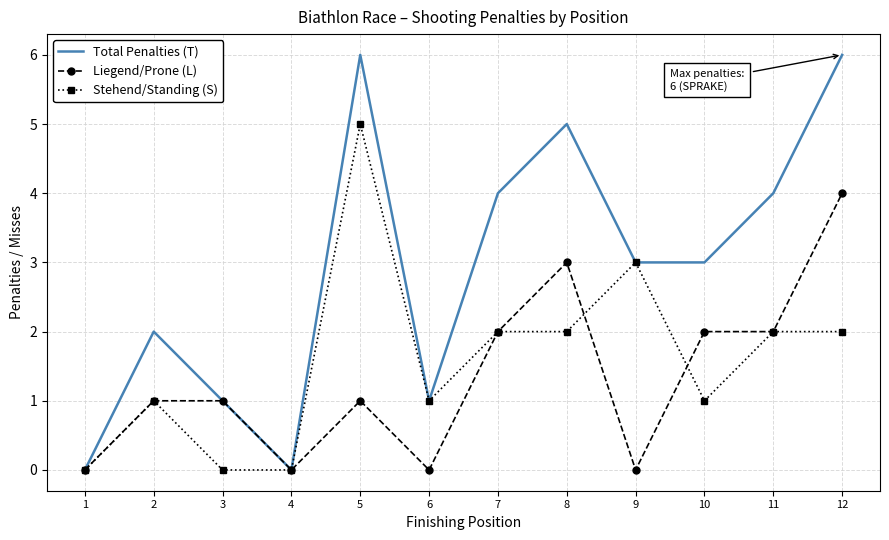

What is the total value across all series at 10?

6